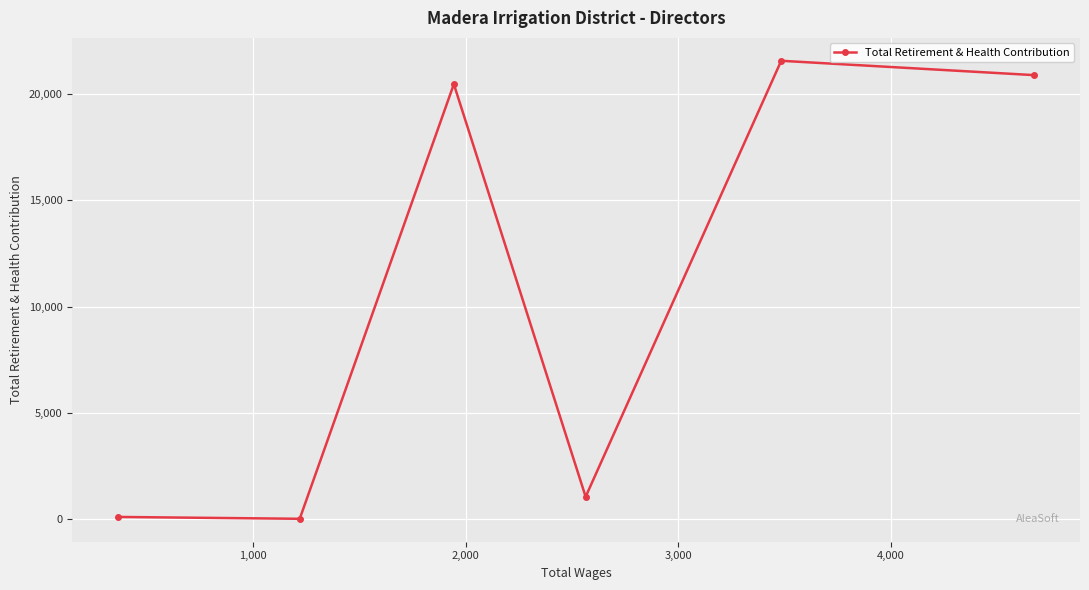

How many lines are shown in the chart?

1